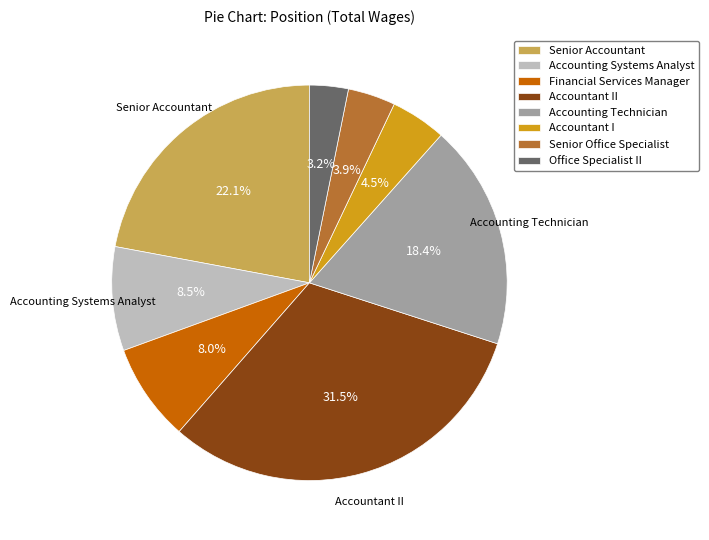

What percentage do Financial Services Manager and Accounting Technician together represent?

26.4%